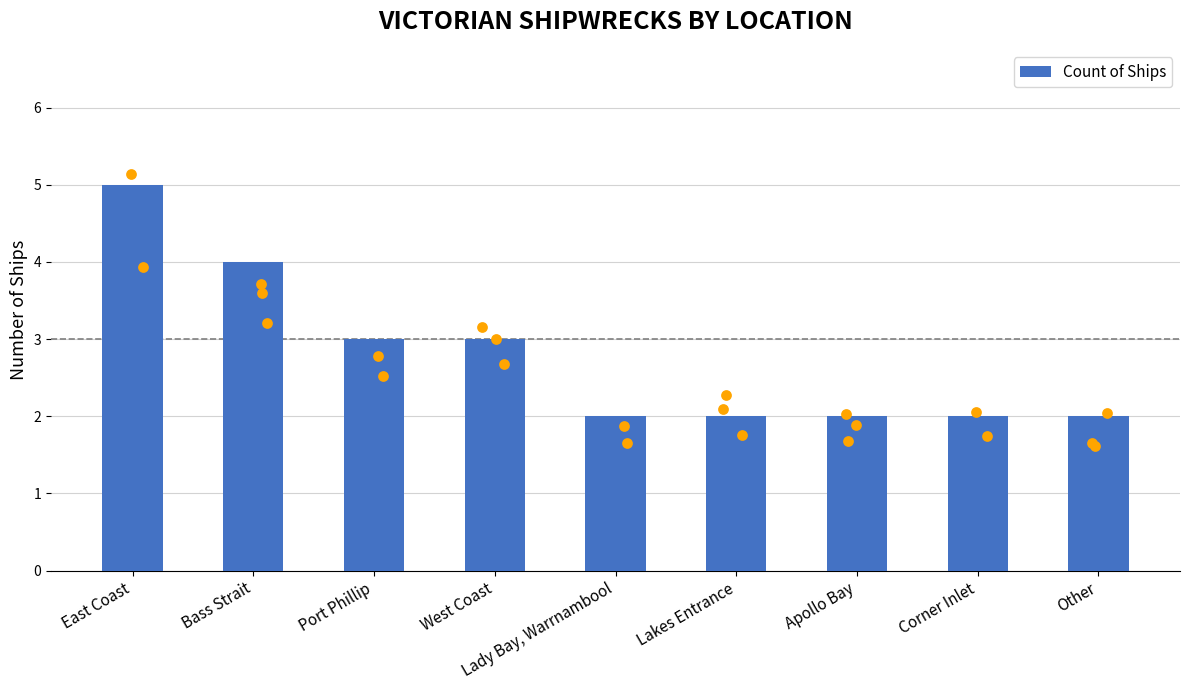

What is the change in value from West Coast to Lady Bay, Warrnambool?

-1